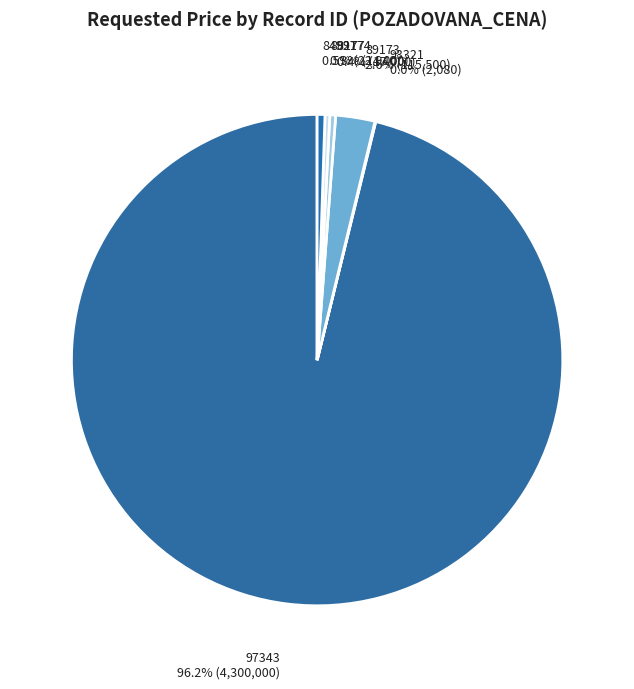

To the nearest percent, what percentage of the pie is 89173?

3%